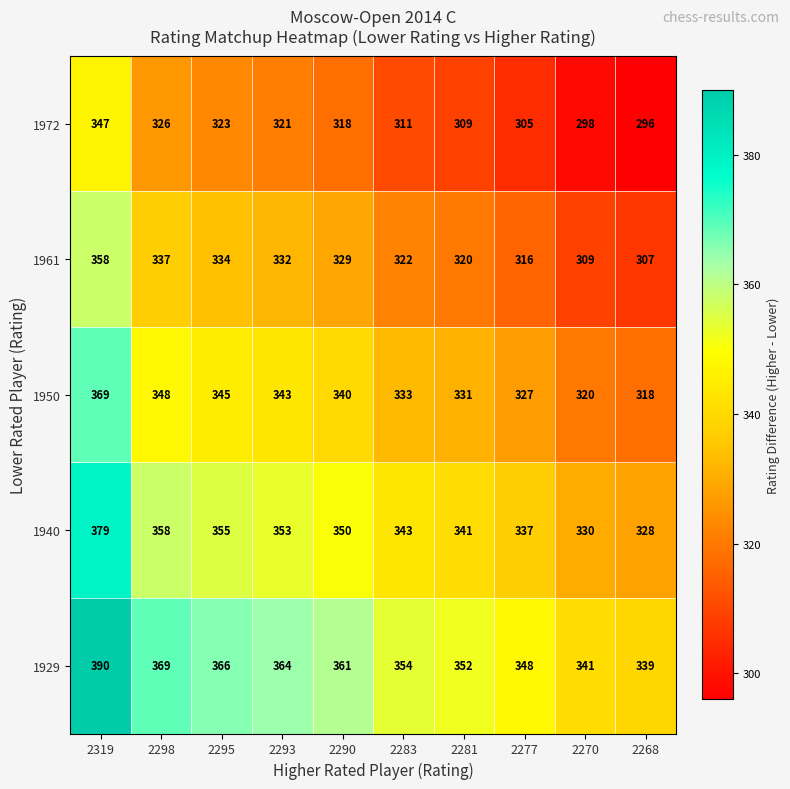

At which category does the chart reach its peak across all series?

2319